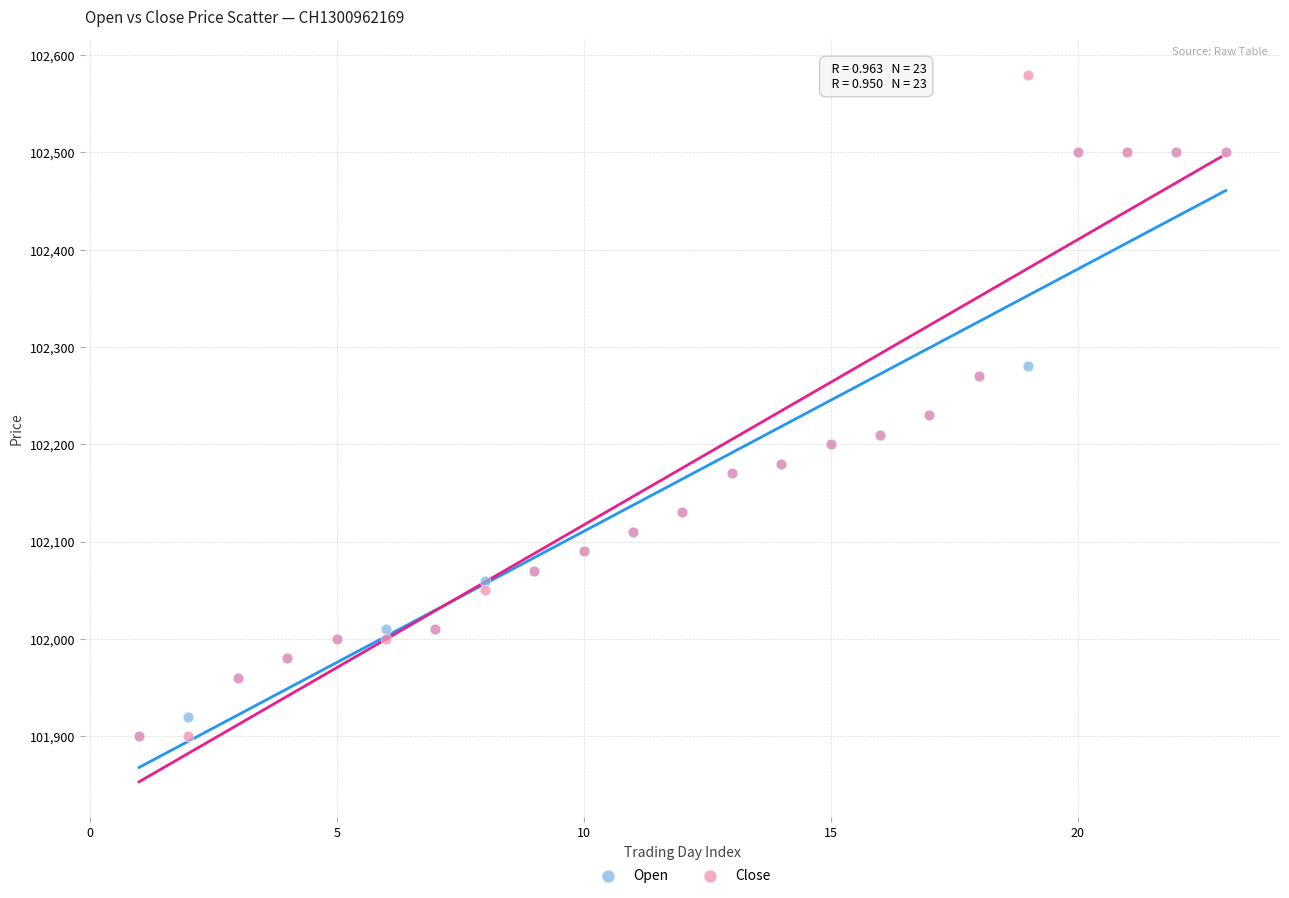

What are all the series names shown in the legend?

Open, Close